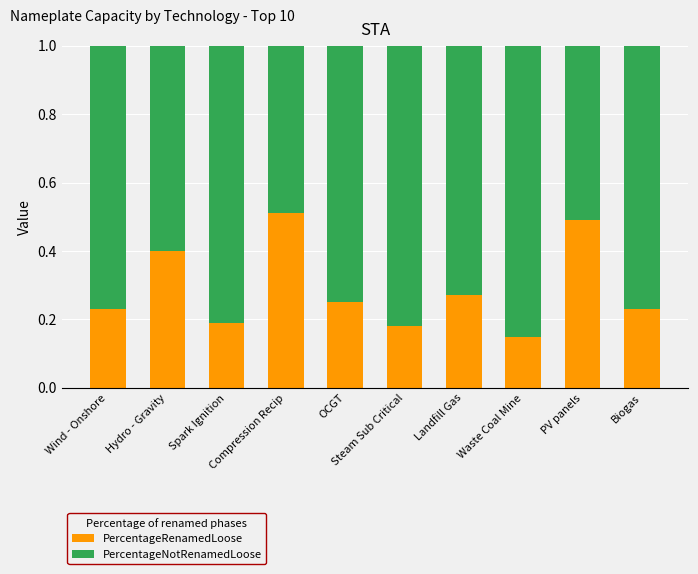

What is the sum of all PercentageRenamedLoose values?

2.9